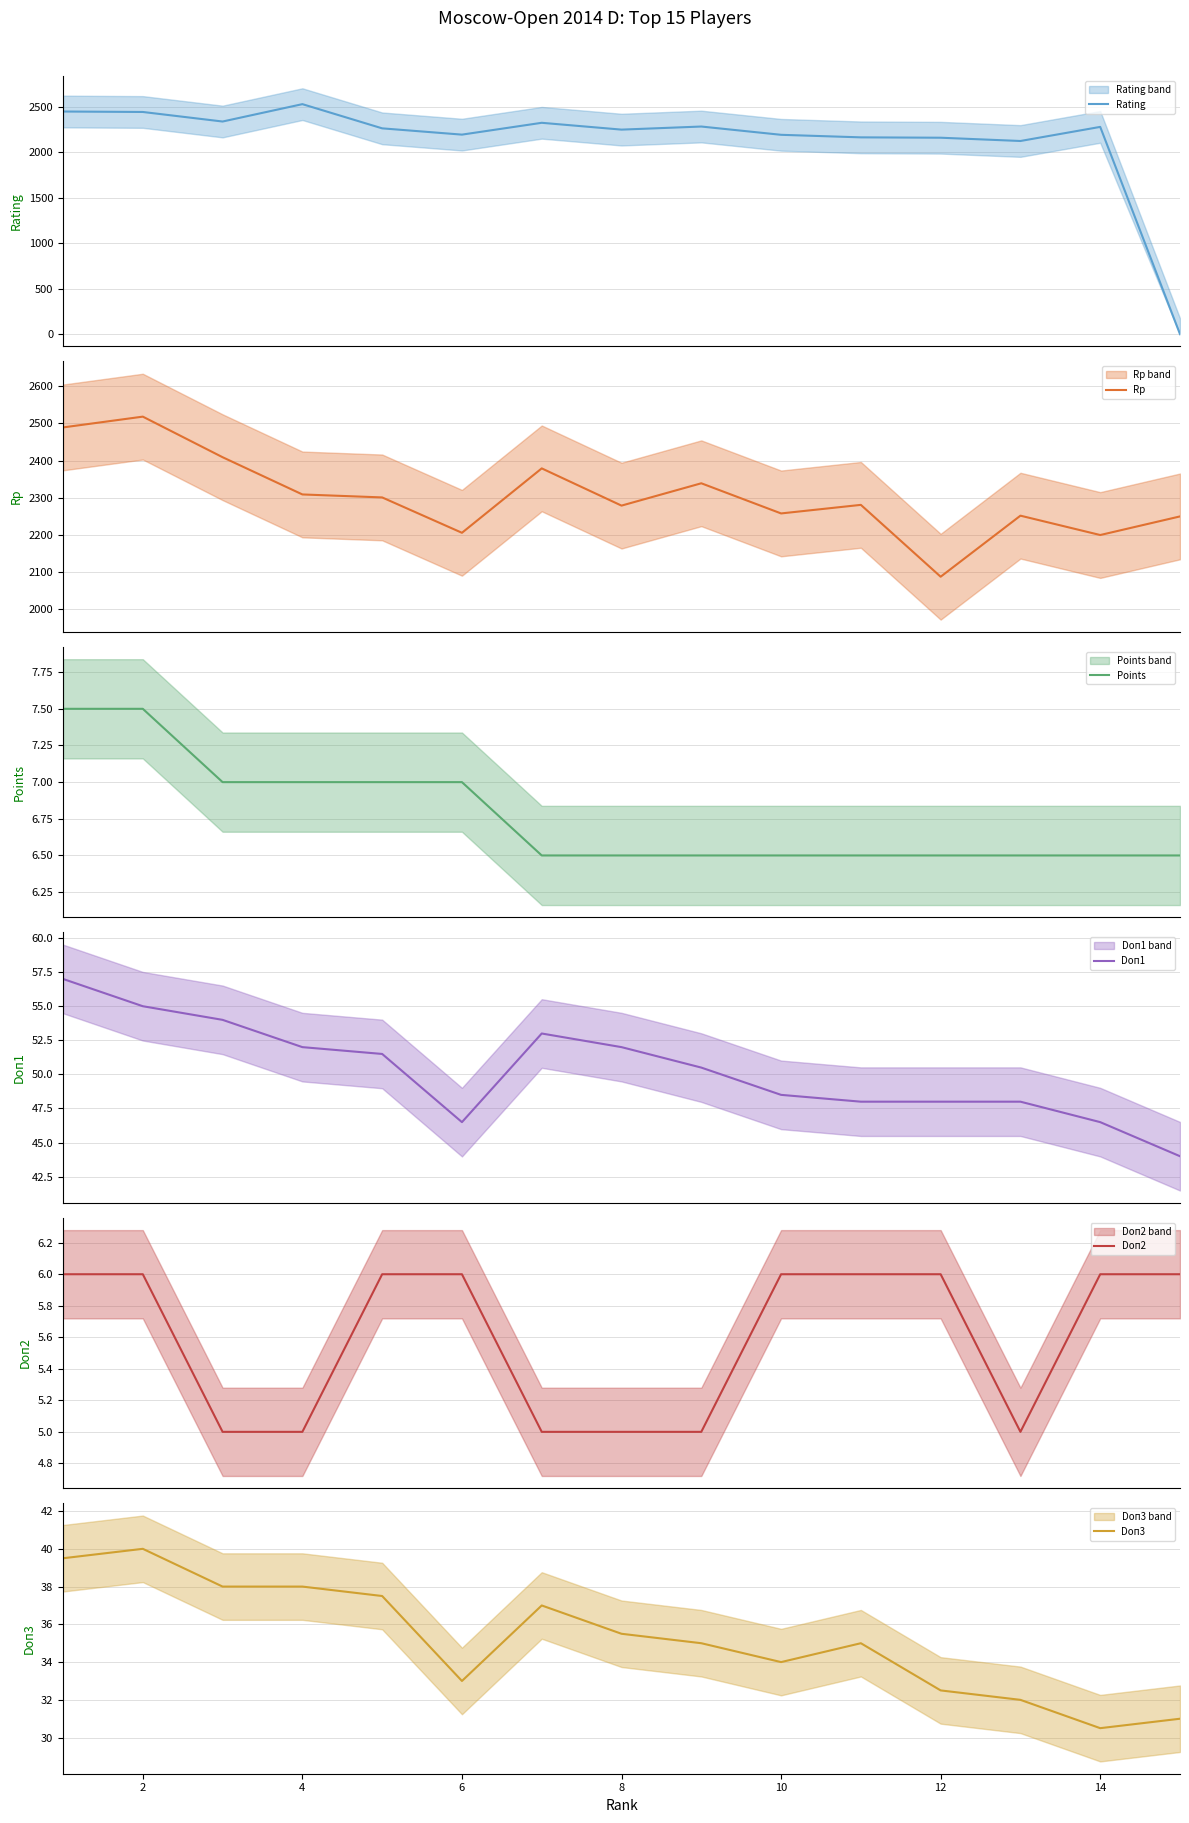

True or false: Points and Doп2 cross at least once.

False